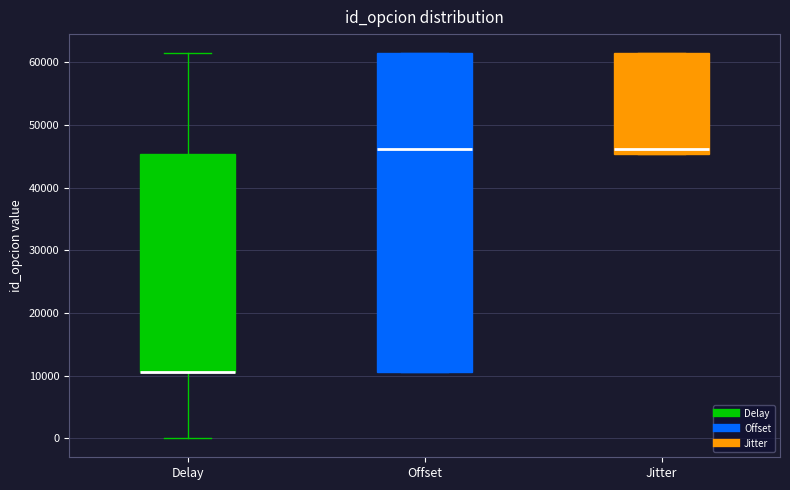

Reading left to right, read every box against the y-axis: the position of its median line, the range the box covers, and the ends of its whiskers. The values are not printed on the chart, so give them approximately, as read against the axis.

Delay: median 11000 (drawn on the box's lower edge), box 11000 to 45000, whiskers 0 to 61000
Offset: median 46000, box 11000 to 61000, whiskers 11000 to 61000
Jitter: median 46000, box 45000 to 61000, whiskers 45000 to 61000